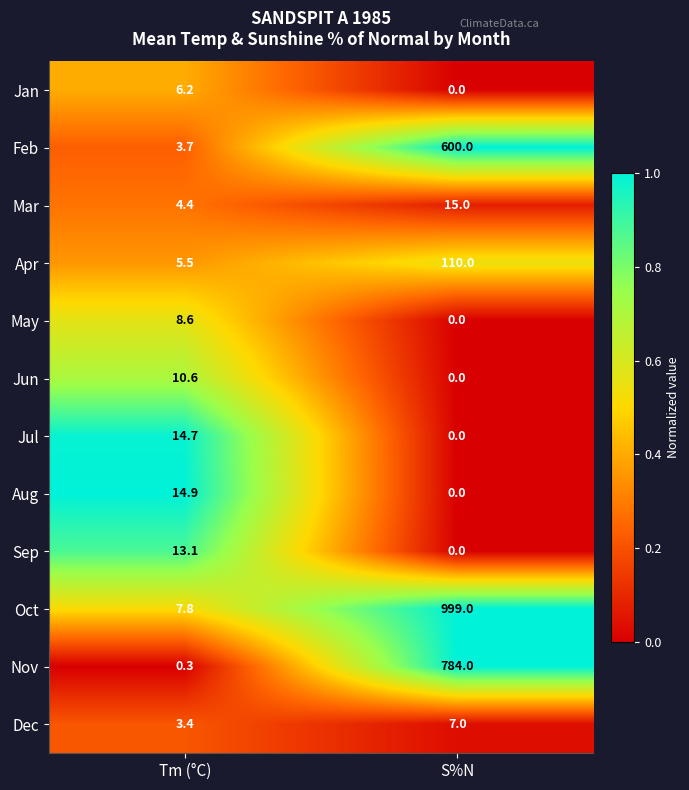

What is the spread (max minus min) of values at S%N?

999.0